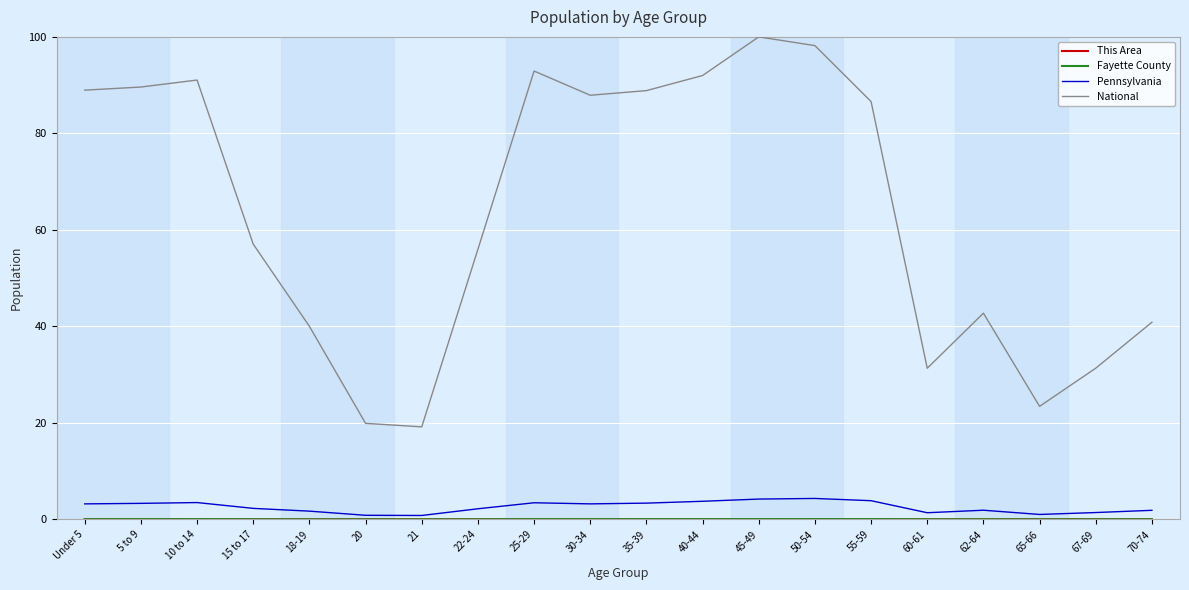

Which series has the largest range (max minus min)?

National